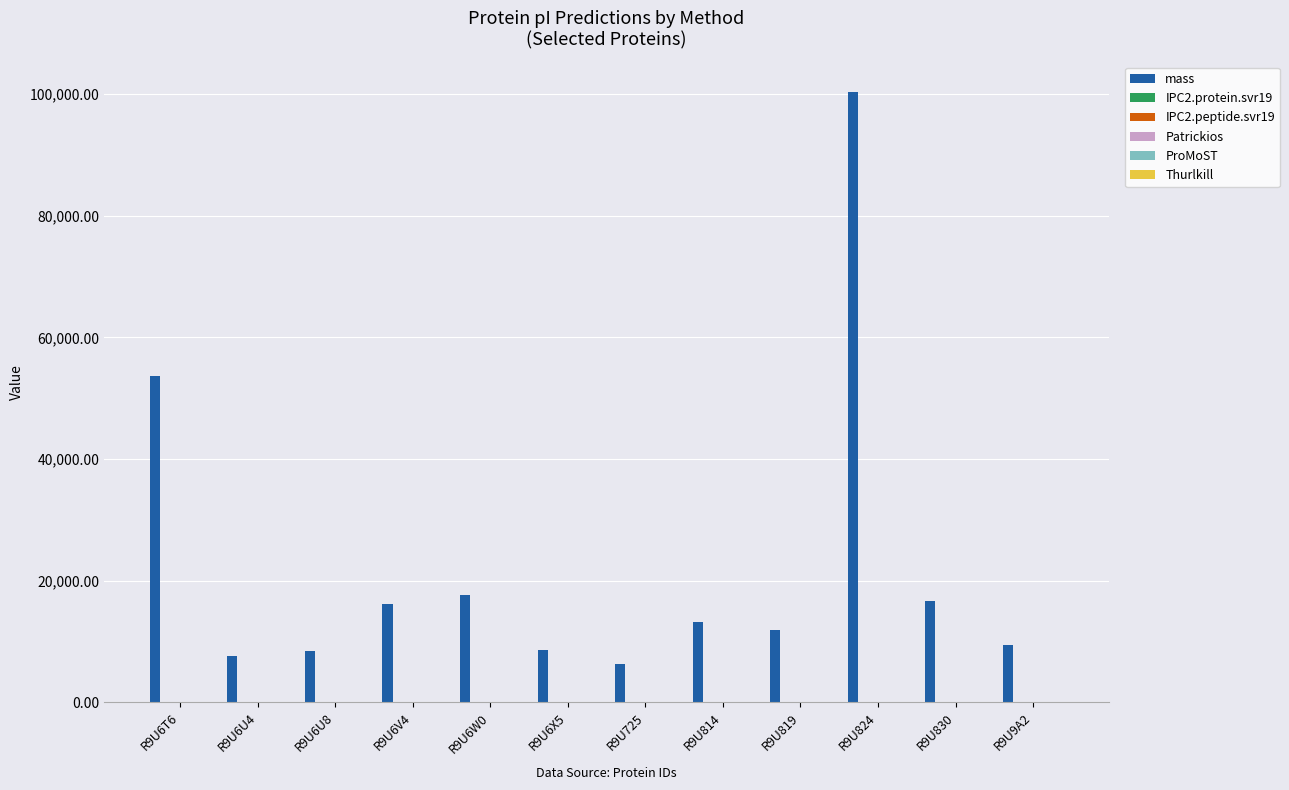

At which category is the sum across all series the highest?

R9U824